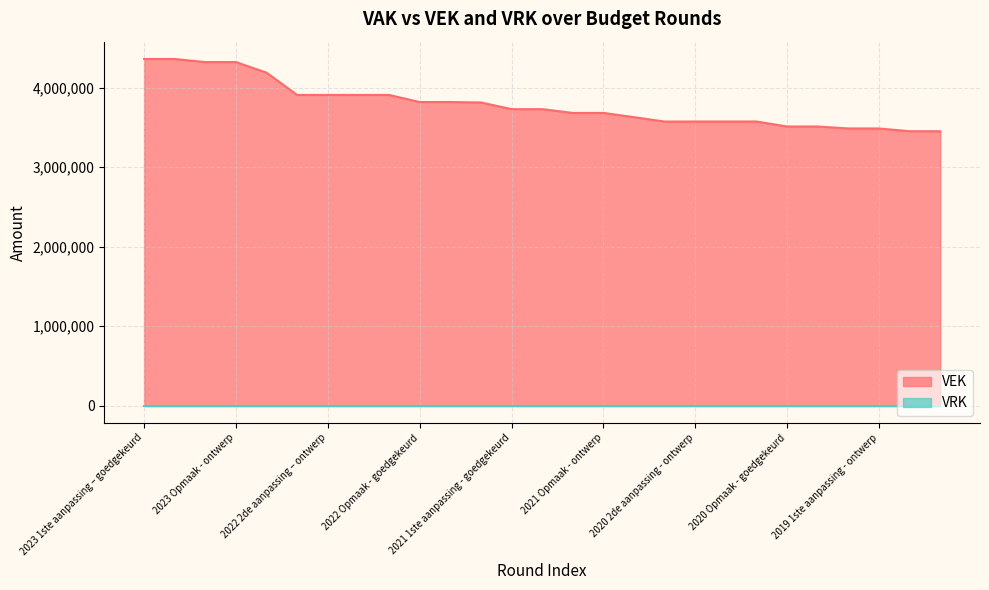

Where is the data nearest to the value 3906830?

2022 2de aanpassing – goedgekeurd